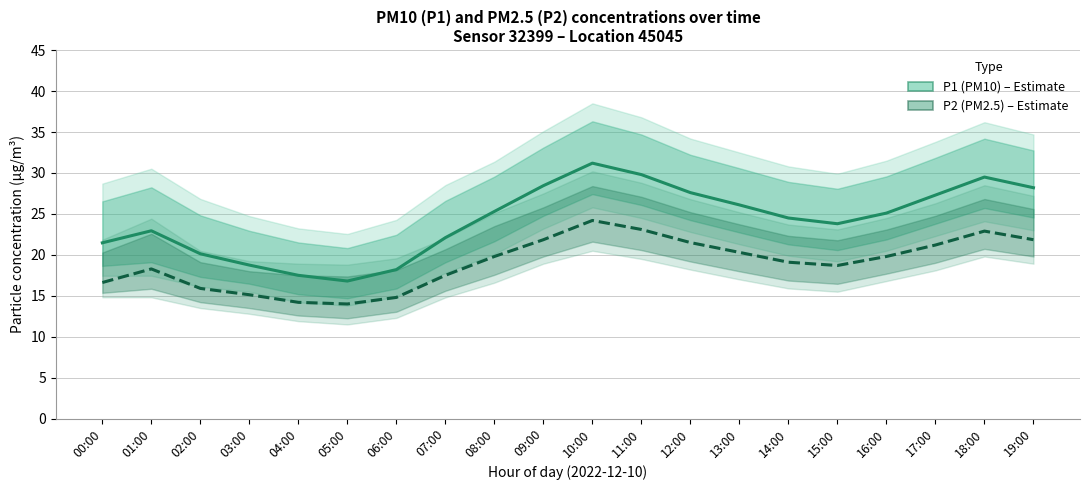

Reading left to right, transcribe all the data shown in this chart.

P1 (PM10): 21.5	22.9	20.1	18.8	17.5	16.8	18.2	22.1	25.3	28.4	31.2	29.8	27.6	26.1	24.5	23.8	25.1	27.3	29.5	28.2
P2 (PM2.5): 16.6	18.3	15.9	15.1	14.2	14.0	14.8	17.5	19.8	21.9	24.2	23.1	21.5	20.3	19.1	18.7	19.8	21.2	22.9	21.9